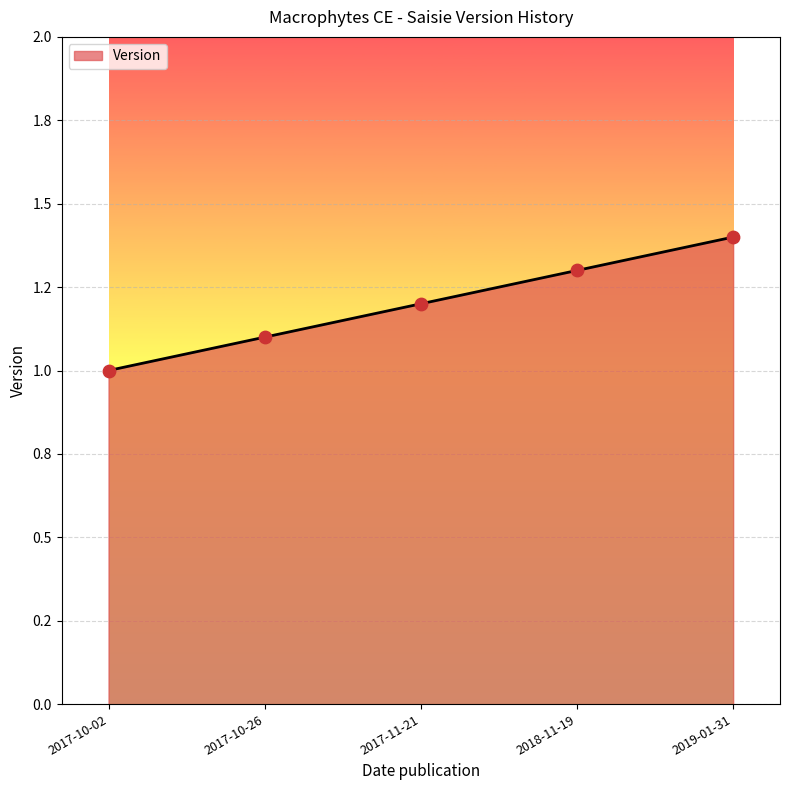

Approximately how many times larger is the value at 2017-10-26 compared to 2019-01-31?

0.8